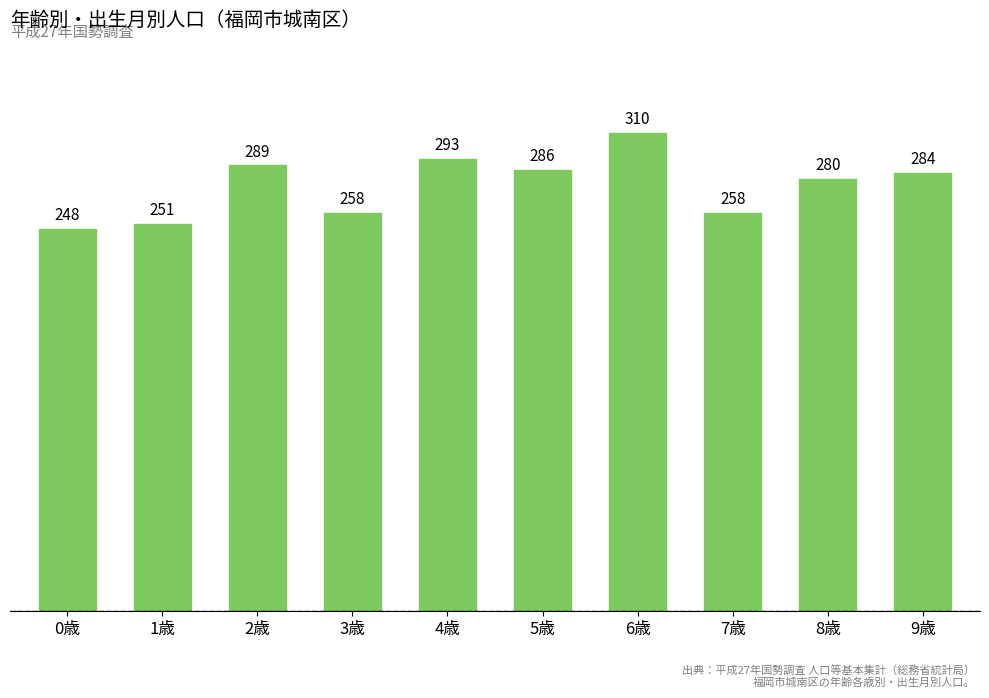

Which has a higher value, 6歳 or 9歳?

6歳